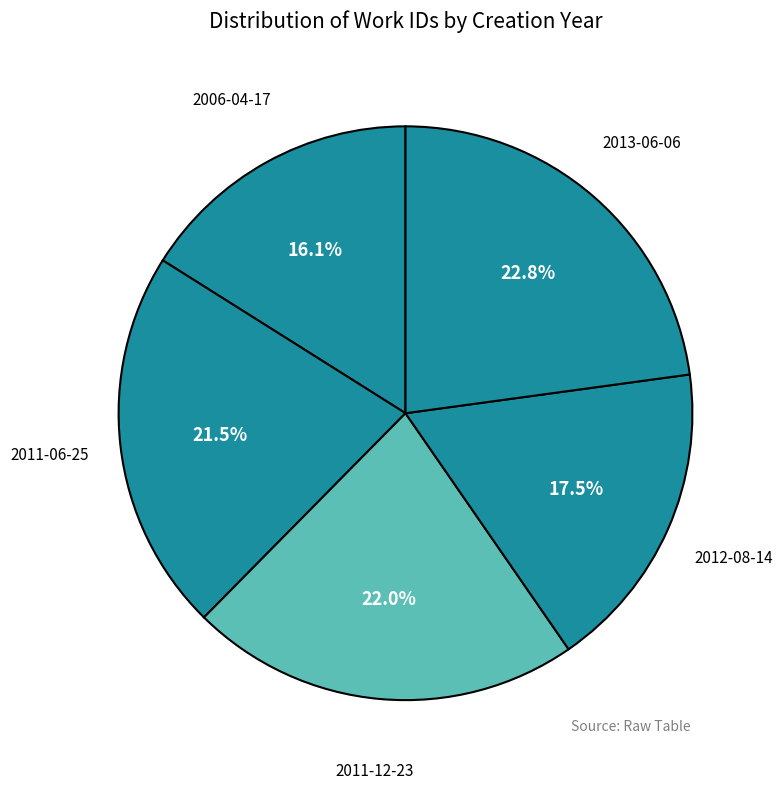

To the nearest percent, what is the combined percentage of 2011-12-23 and 2012-08-14?

40%